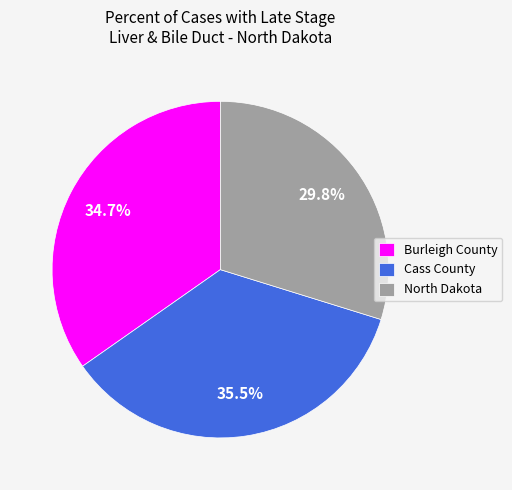

Is there any slice that represents more than half of the pie?

No